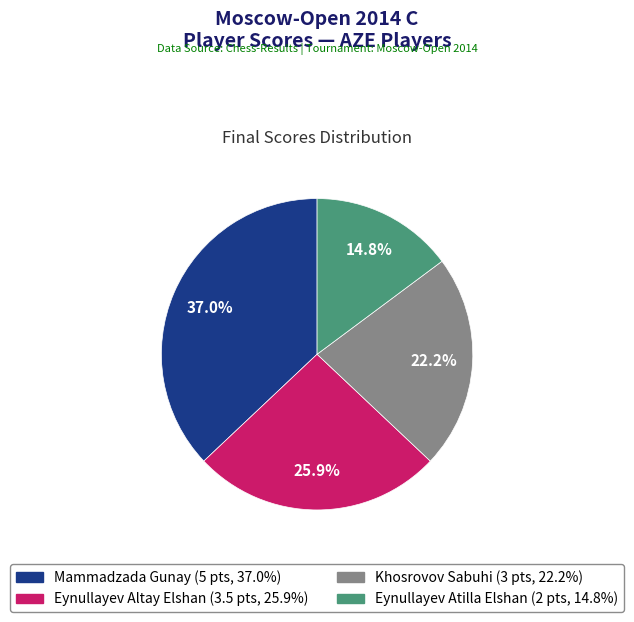

How many segments does this pie chart have?

4